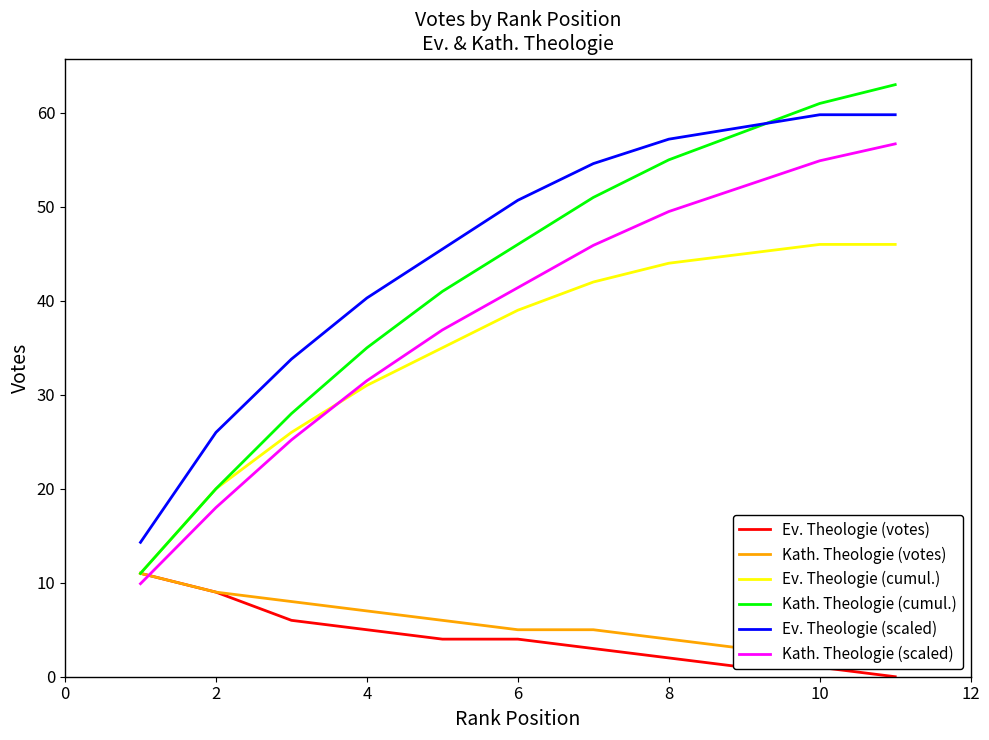

What is the lowest value of the Kath. Theologie (scaled) series?

9.9